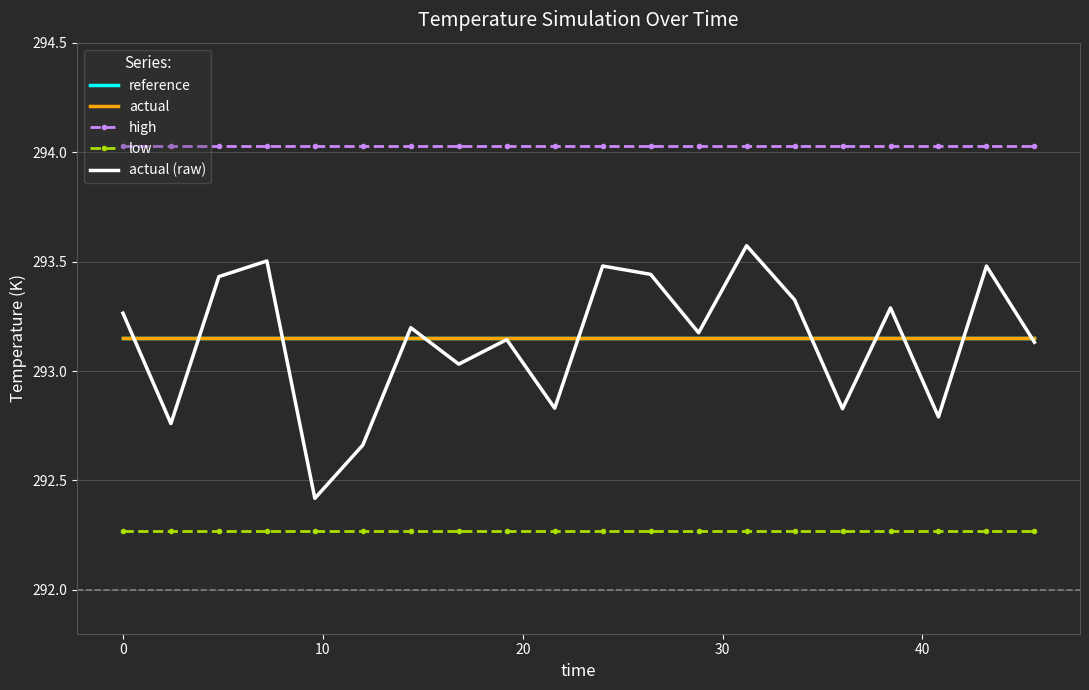

Count the number of data series in this chart.

5